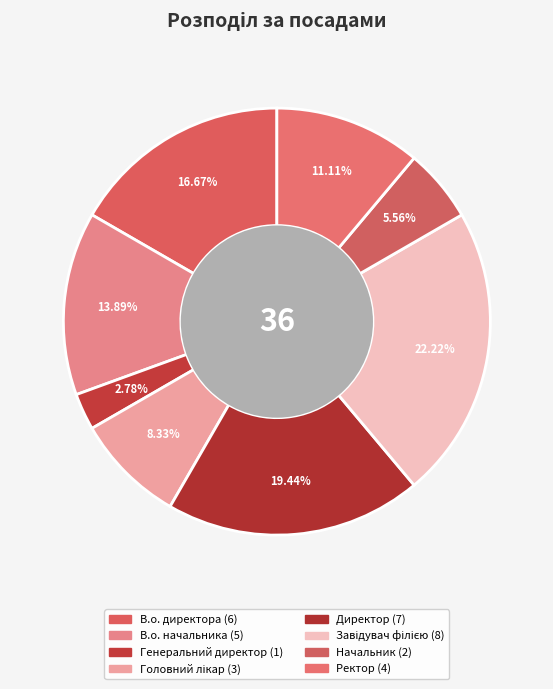

To the nearest percent, what is the combined percentage of В.о. директора and Ректор?

28%